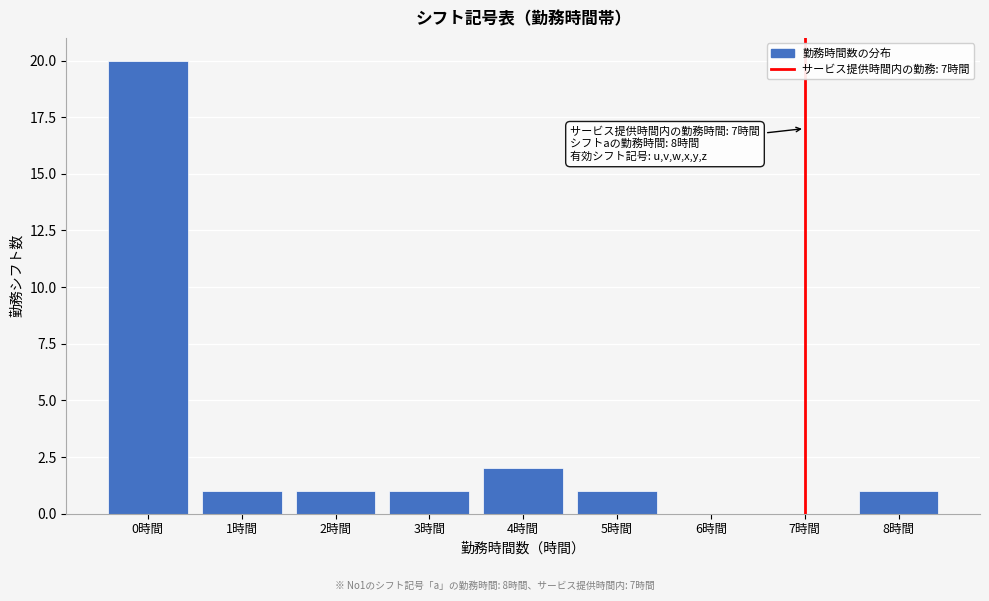

Which range on the x-axis has the tallest bar?

-0.5 to 0.5